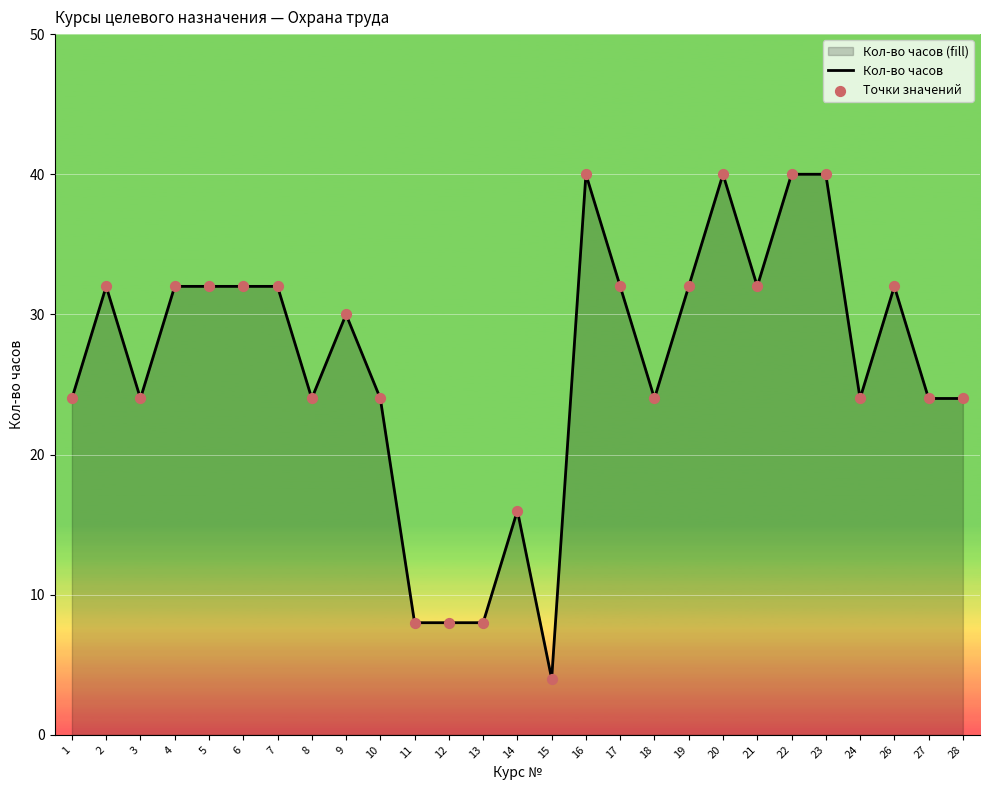

At how many categories does at least one series exceed 35?

4